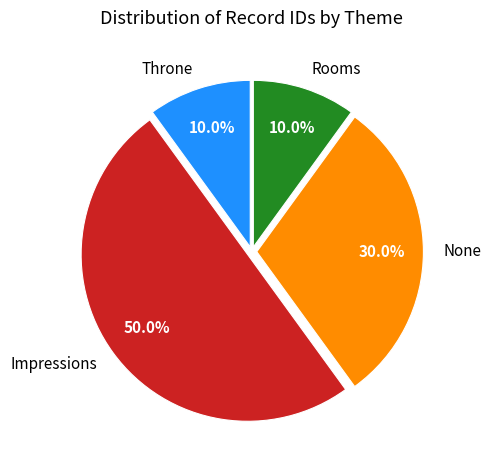

What percentage do Rooms and Impressions together represent?

60.0%